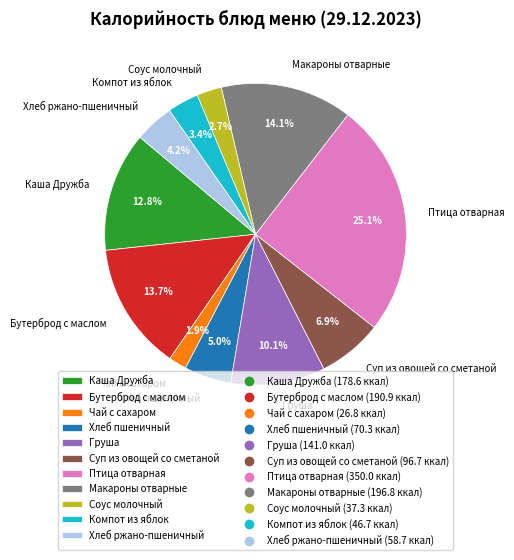

Combined, what portion of the pie is Птица отварная and Хлеб ржано-пшеничный?

29.3%